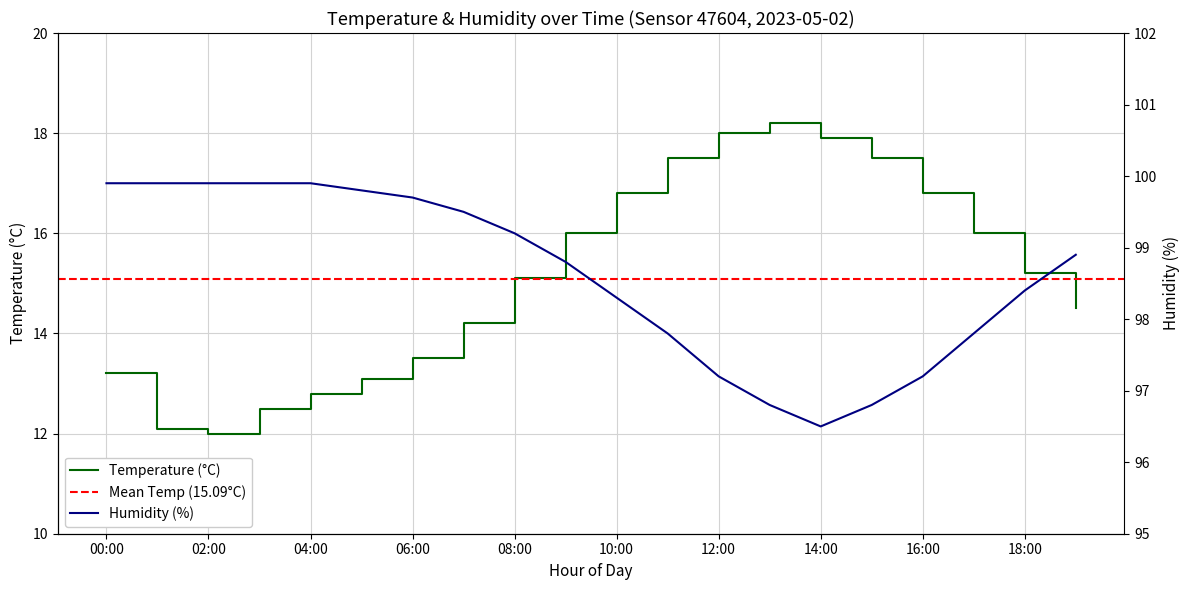

At which label is humidity closest to 98?

11:00